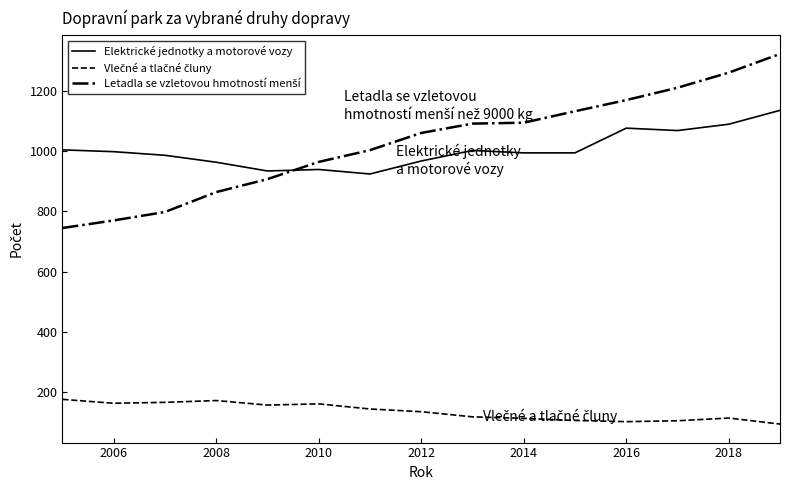

What is the smallest value displayed?

95